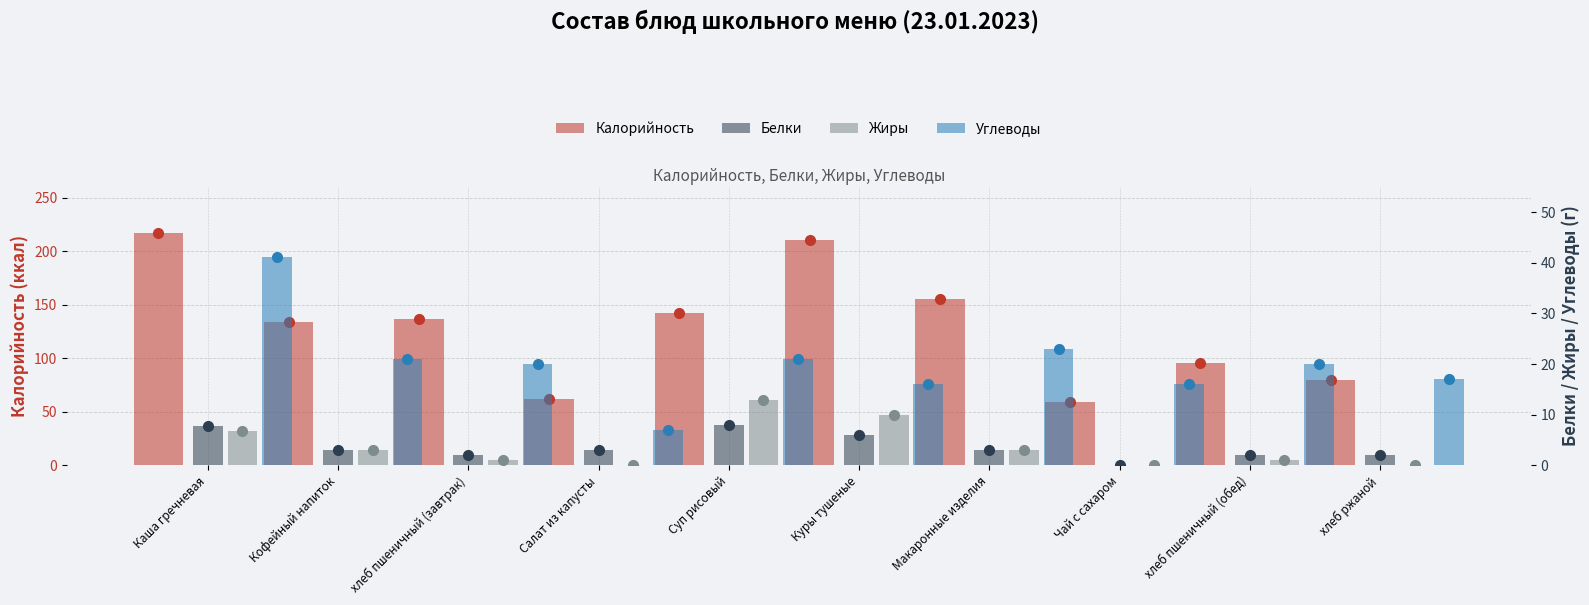

What is the difference between the Белки values at Суп рисовый and Чай с сахаром?

8.0